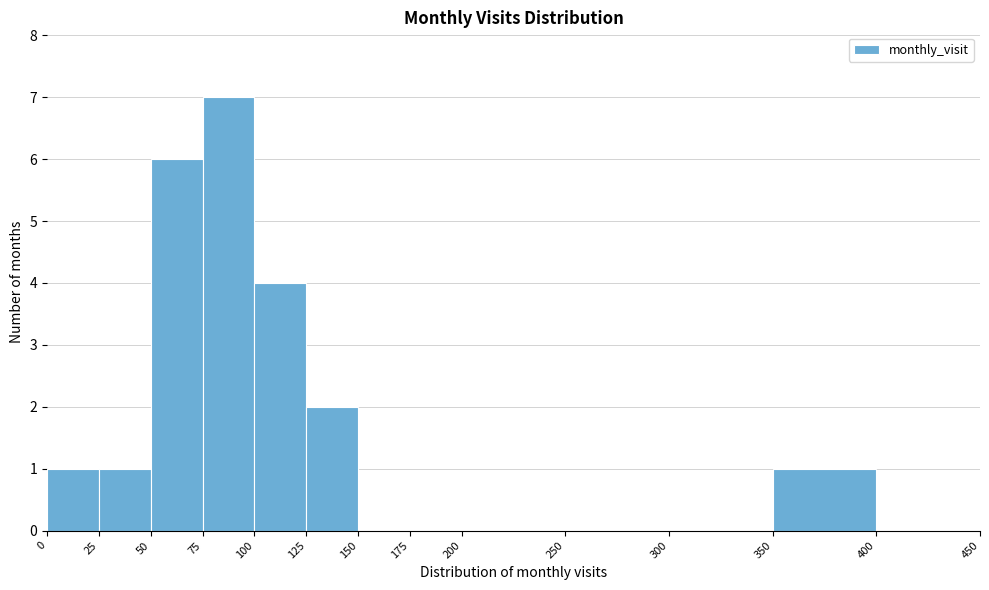

Reading left to right, transcribe this chart: for each bar, give the range it covers on the x-axis and its height. The values are not printed on the chart, so give them approximately, as read against the axis.

0 to 25: 1
25 to 50: 1
50 to 75: 6
75 to 100: 7
100 to 125: 4
125 to 150: 2
150 to 175: 0
175 to 200: 0
200 to 250: 0
250 to 300: 0
300 to 350: 0
350 to 400: 1
400 to 450: 0